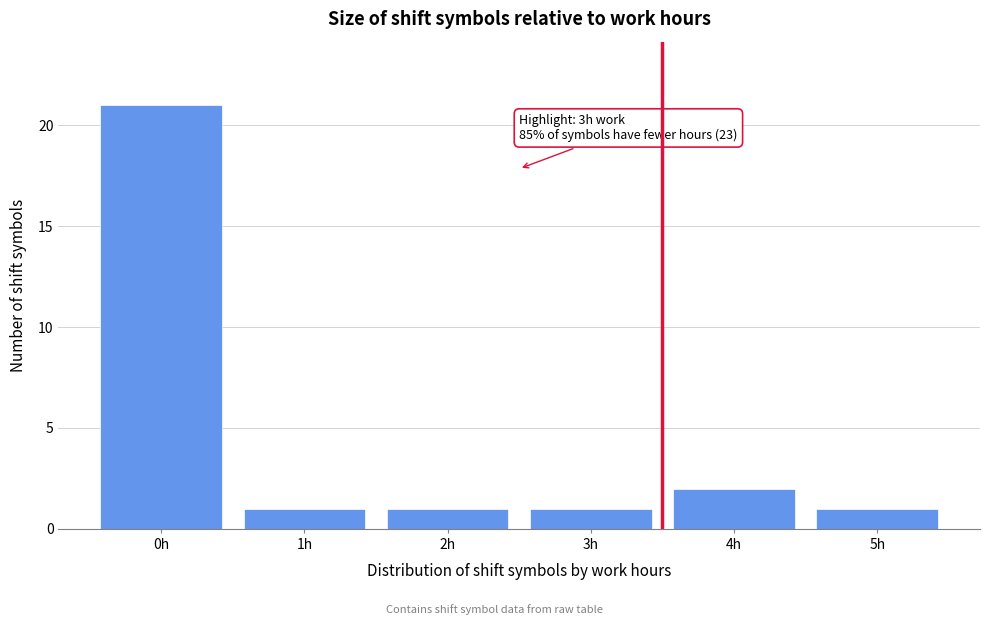

Reading left to right, extract all data points from this chart.

0h=21	1h=1	2h=1	3h=1	4h=2	5h=1